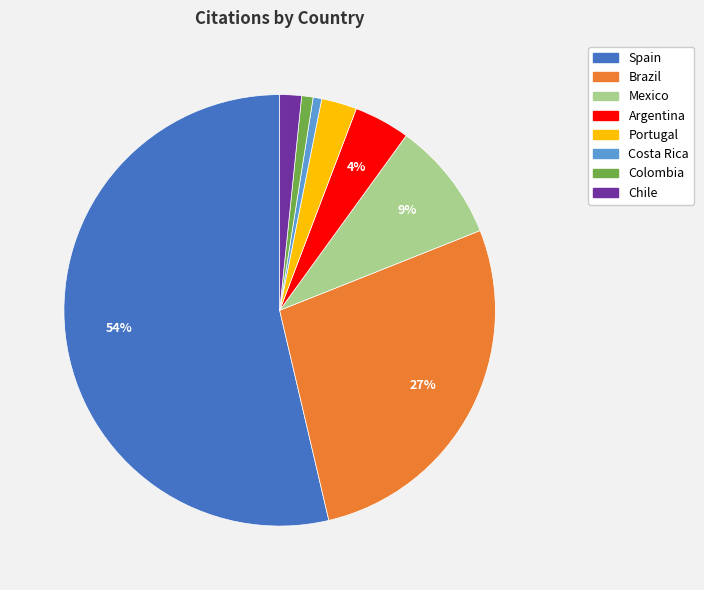

What is the largest slice in the pie chart?

Spain